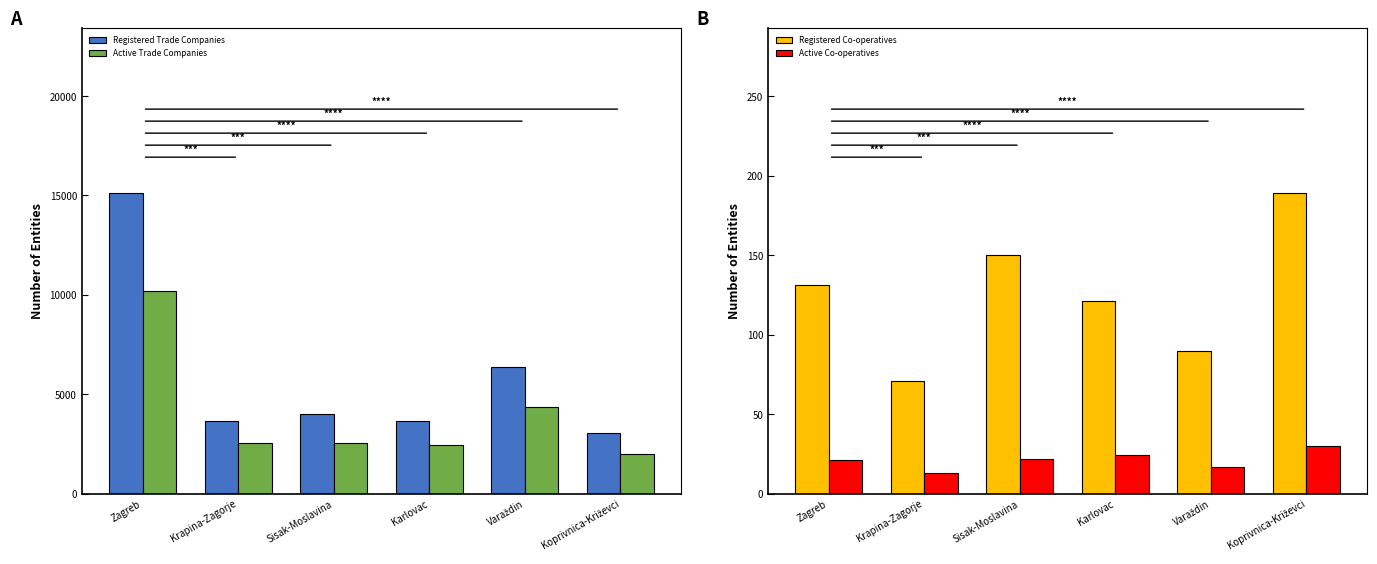

At which category is the sum across all series the highest?

Zagreb